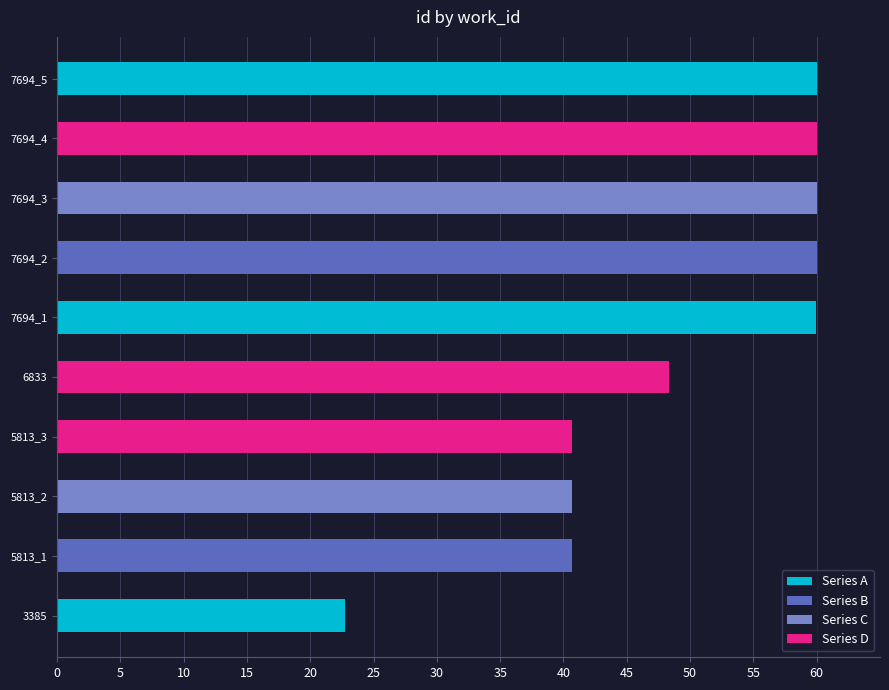

Does the chart contain stacked bars?

No